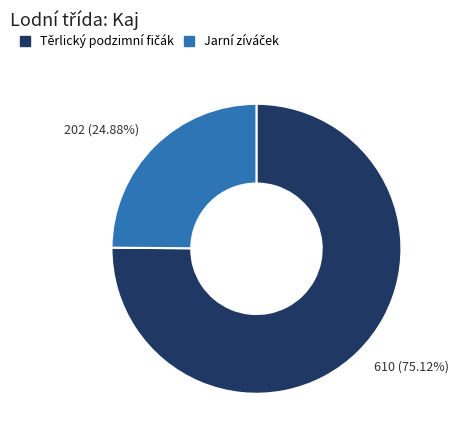

To the nearest percent, what is the difference between the largest and smallest slice percentages?

50%